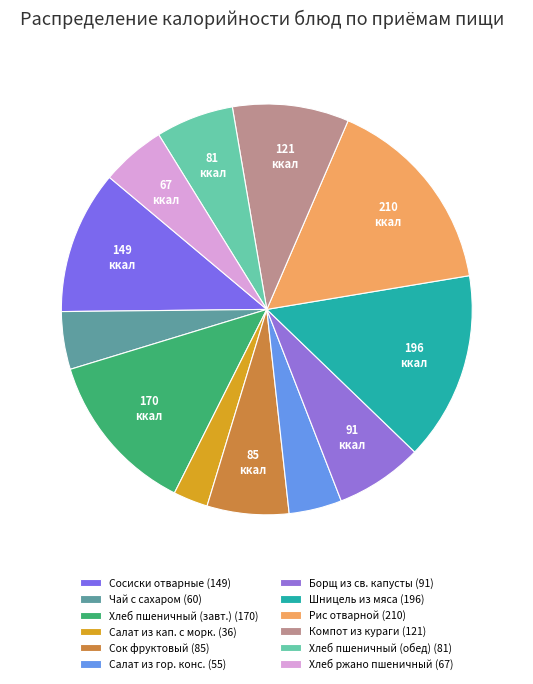

Does any single category account for the majority?

No